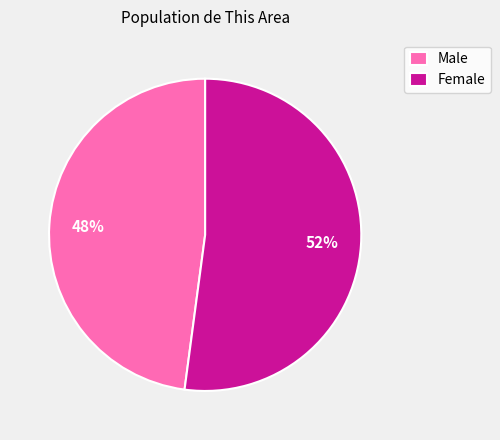

What is the largest slice in the pie chart?

Female